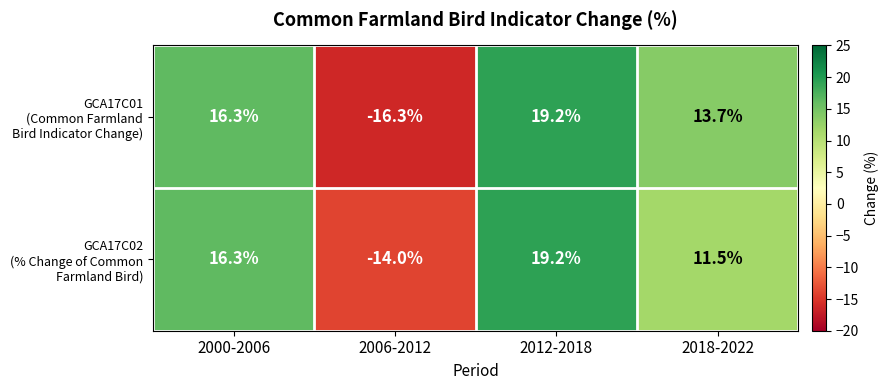

What is the difference between the highest and lowest values at 2006-2012?

2.3